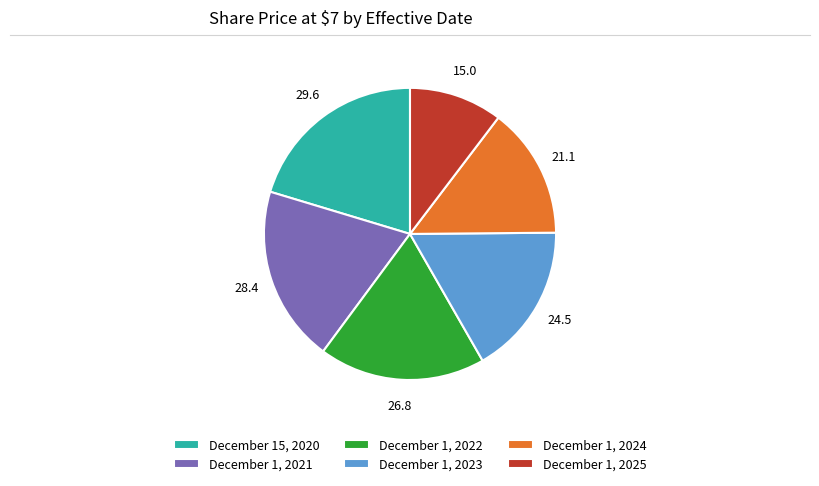

Which category has the biggest portion of the pie?

December 15, 2020